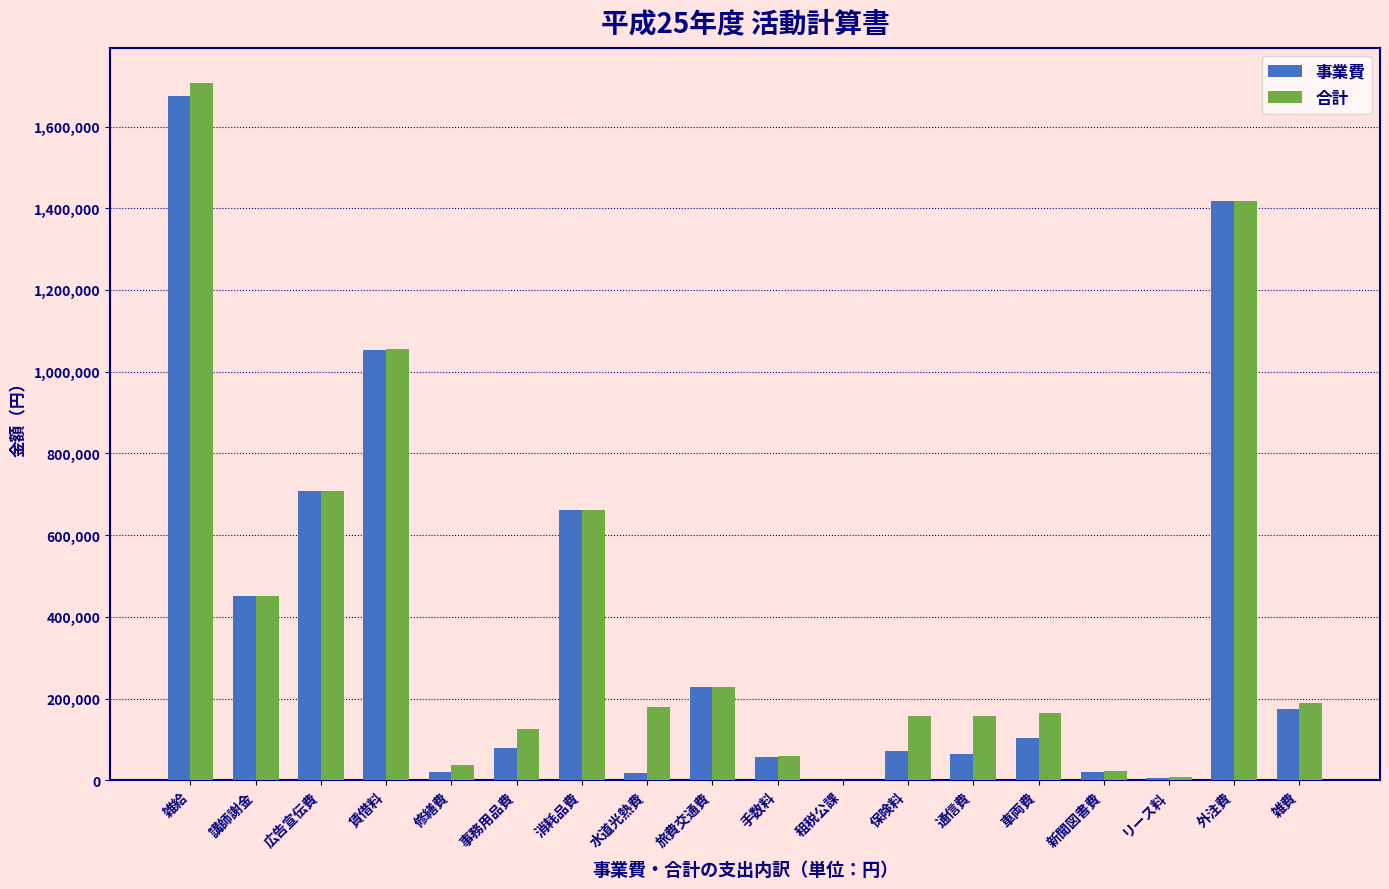

What is the highest value of the 事業費 series?

1675735